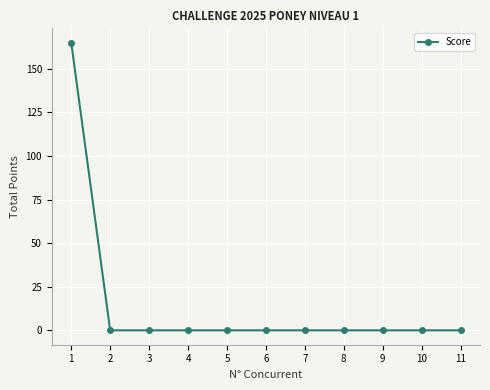

What is the change in value from 1 to 6?

-165